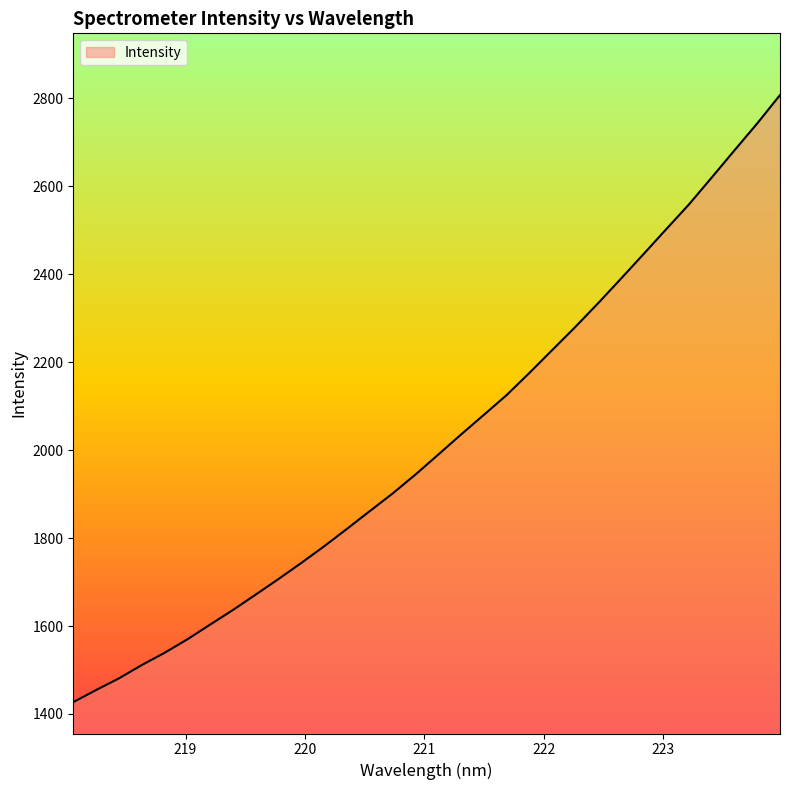

Reading left to right, extract all data points from this chart.

1426.9	1454.4	1480.9	1511.2	1539.1	1569.8	1603.3	1636.6	1671.6	1707.2	1743.7	1781.6	1821.2	1861.5	1901.5	1944.6	1989.9	2035.6	2080.3	2125.4	2175.8	2227.7	2279.6	2333.5	2389.1	2445.4	2502.4	2558.8	2620.0	2681.9	2743.1	2807.6